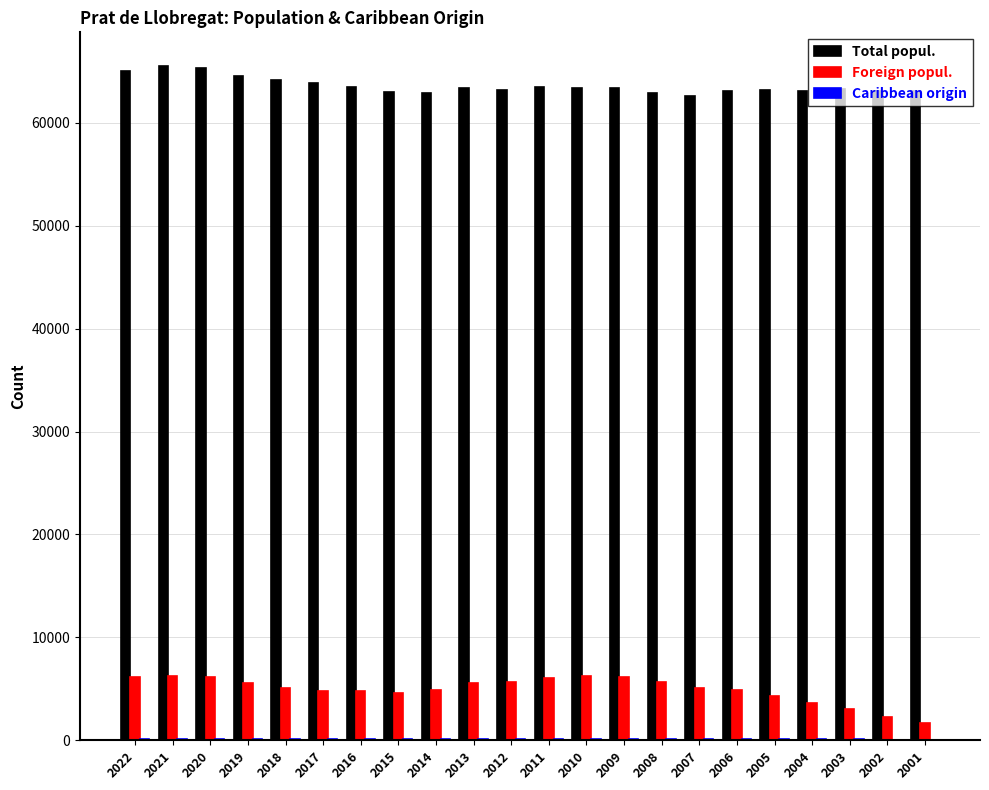

What is the sum of all Total popul. values?

1399376